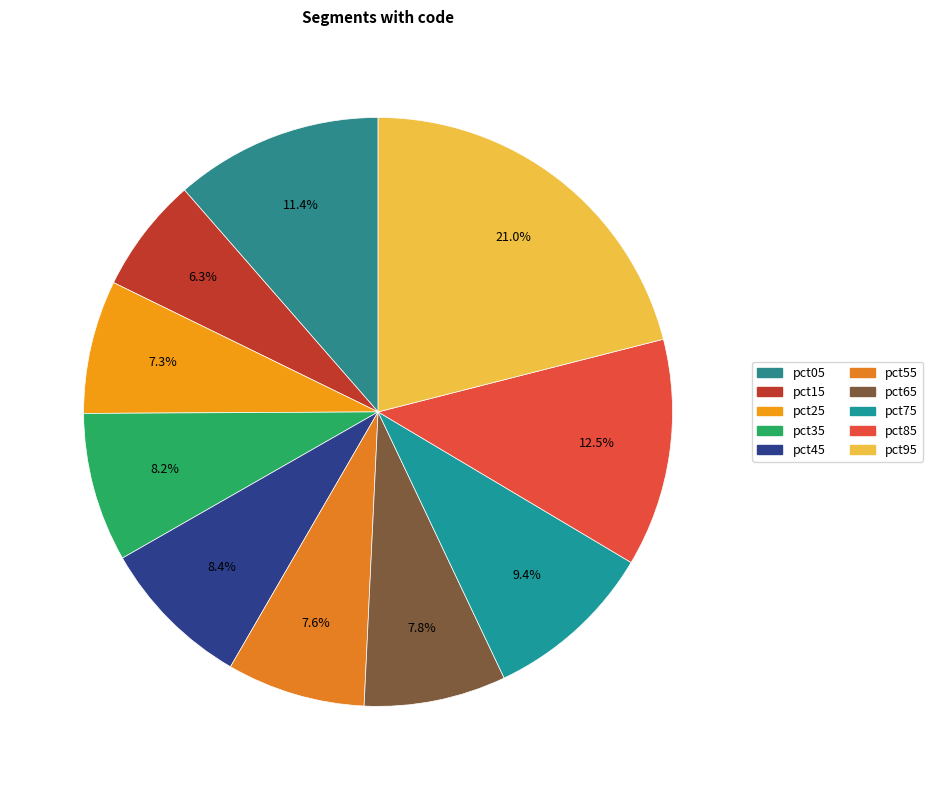

Which category has the smallest portion of the pie?

pct15